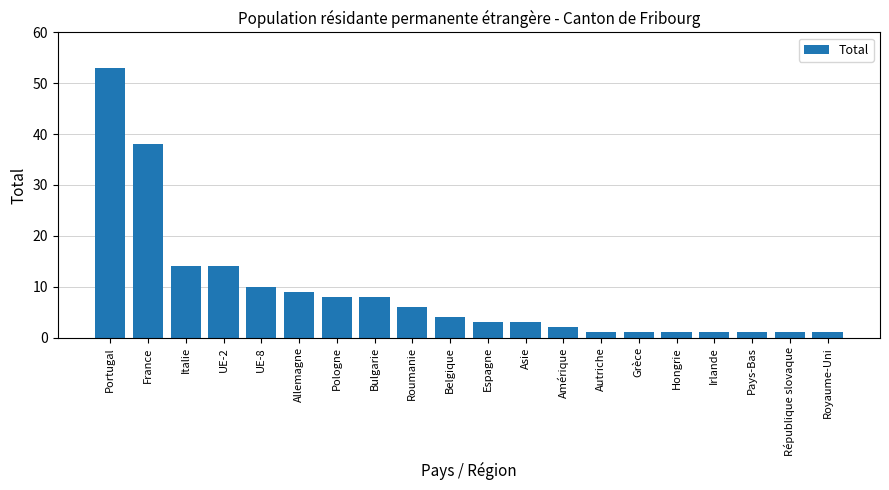

The value at Bulgarie is 2. True or false?

False